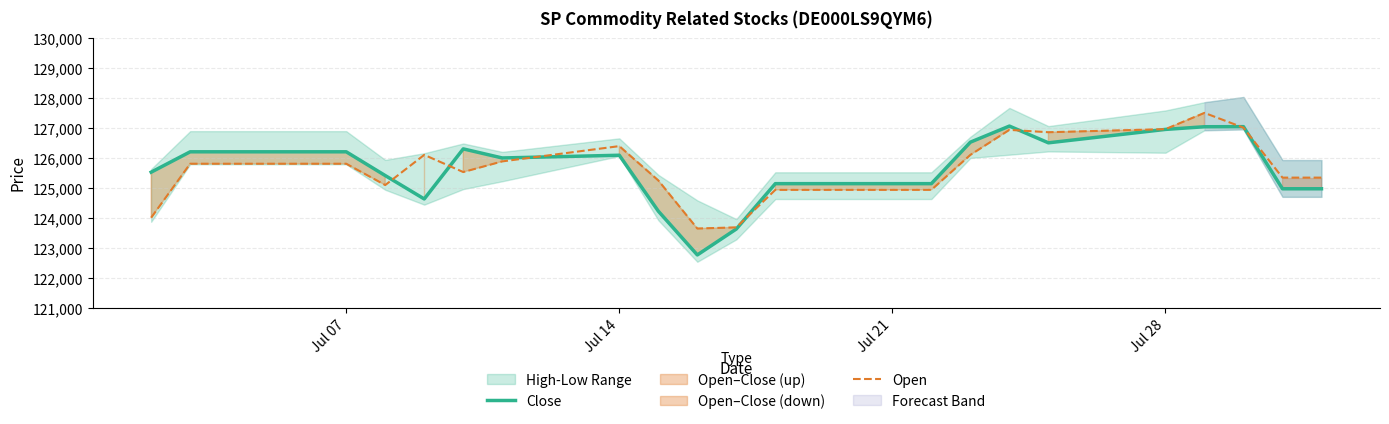

At how many categories does at least one series exceed 123010?

23